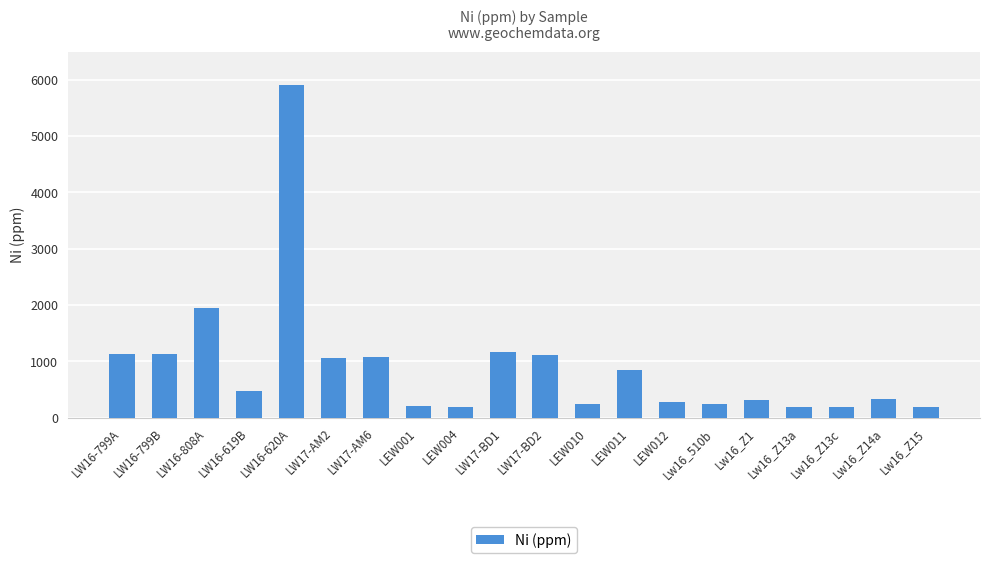

Which has a higher value, LEW001 or LW17-AM6?

LW17-AM6